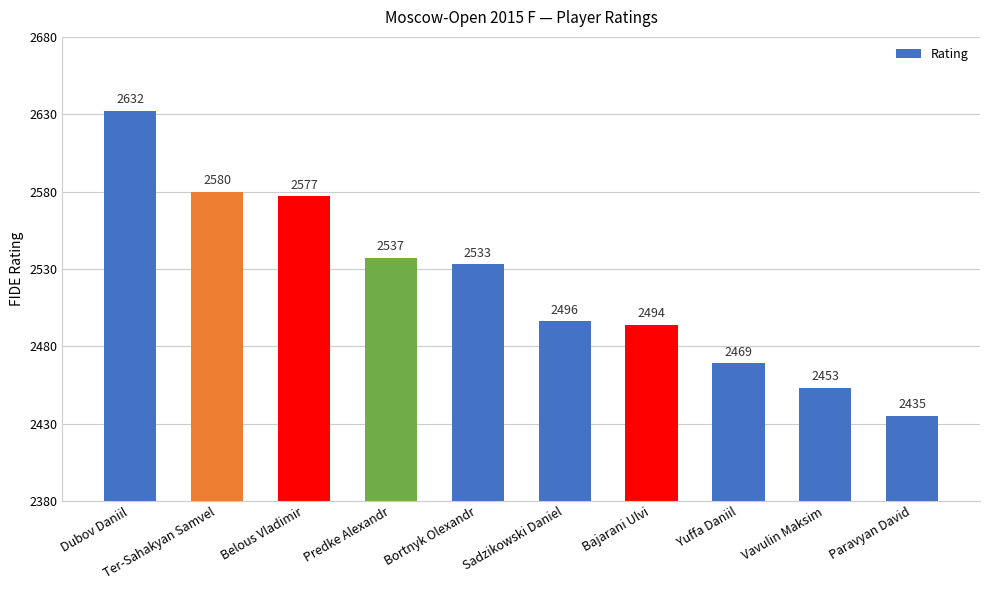

Reading left to right, extract all data points from this chart.

2632	2580	2577	2537	2533	2496	2494	2469	2453	2435